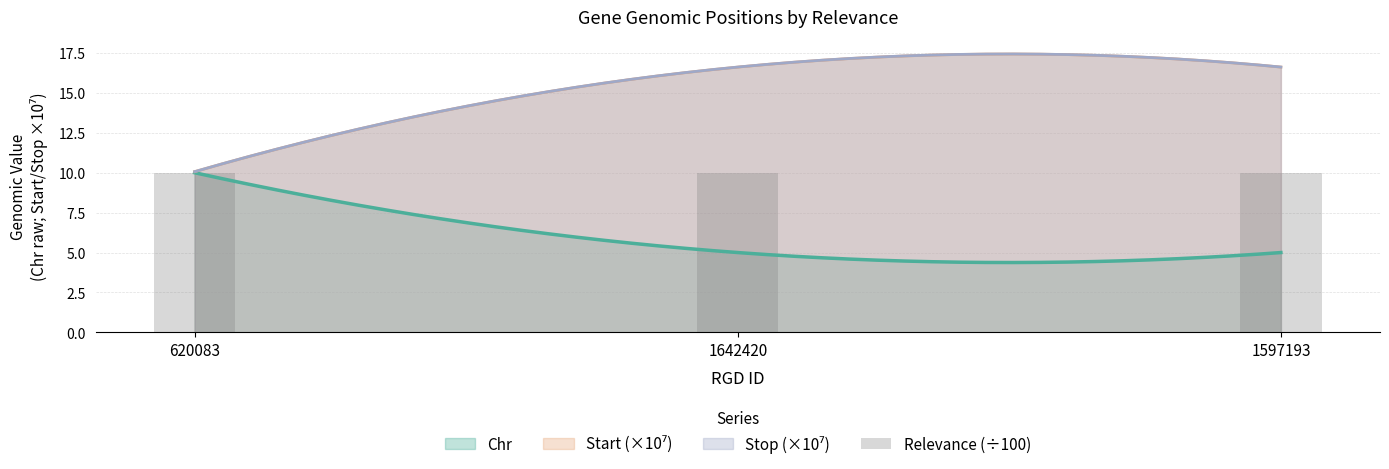

Rank the categories by value from highest to lowest.

620083, 1642420, 1597193